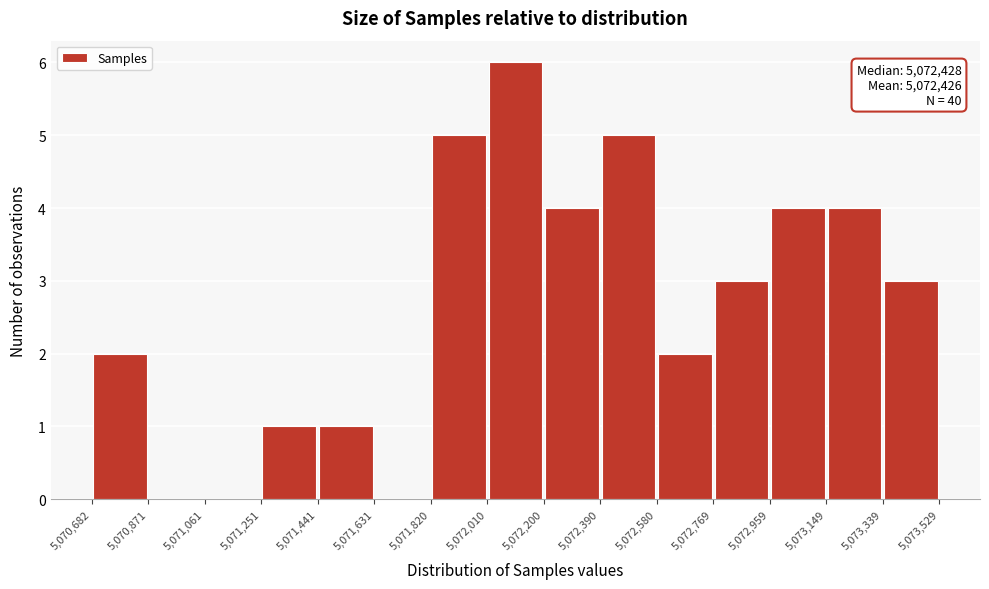

Which range on the x-axis has the tallest bar?

5,072,010 to 5,072,200